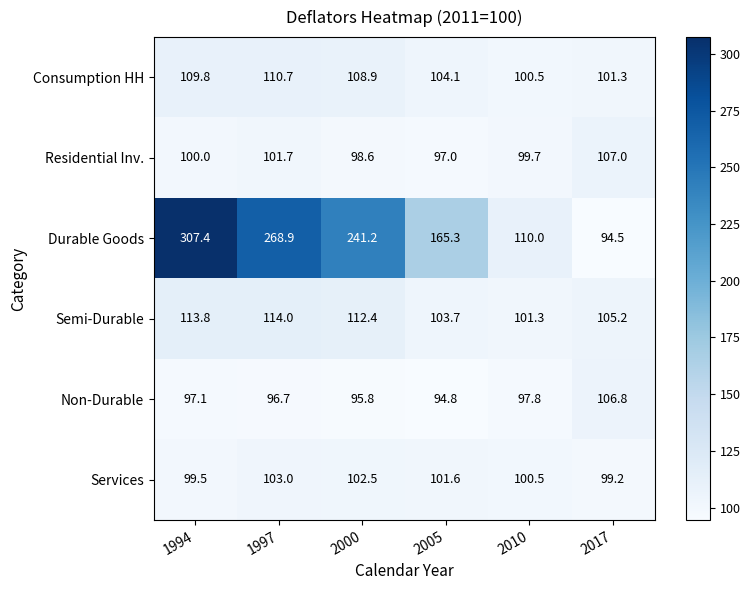

At how many categories does at least one series exceed 139?

4